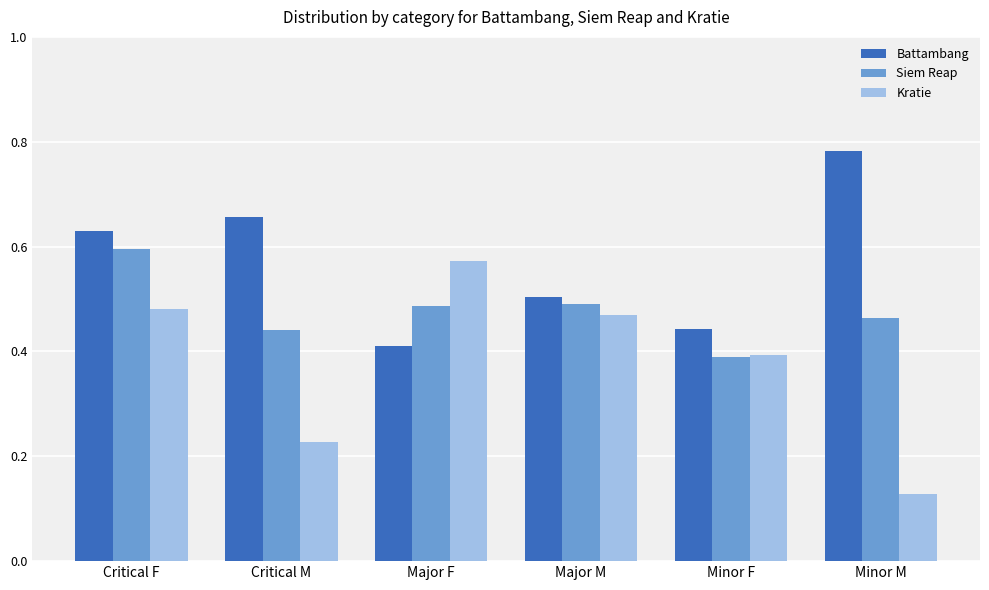

What is the difference between the second highest and second lowest values in the Kratie series?

0.3